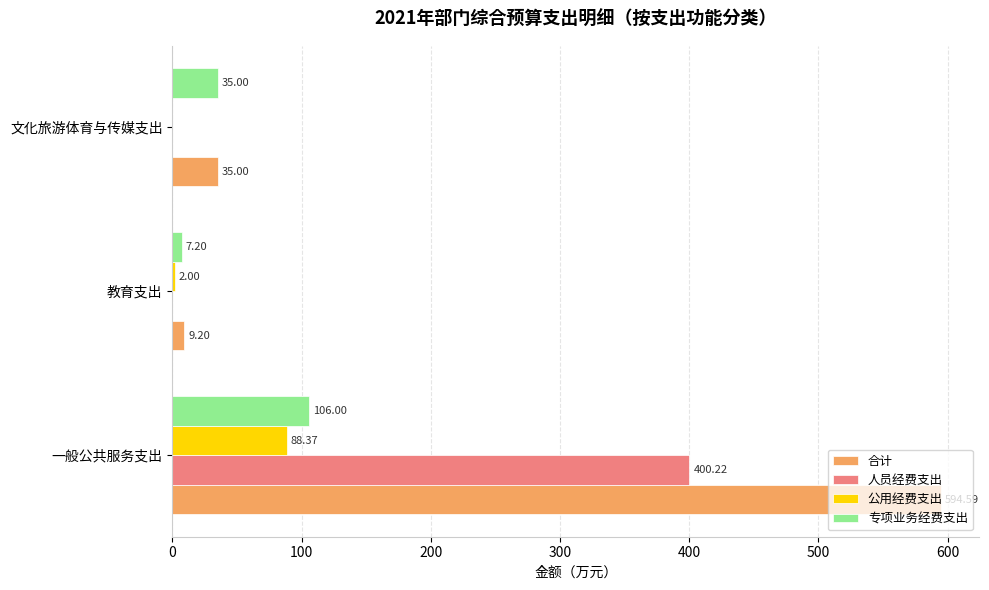

Is the value of 合计 at 教育支出 greater than the value of 专项业务经费支出 at 一般公共服务支出?

No